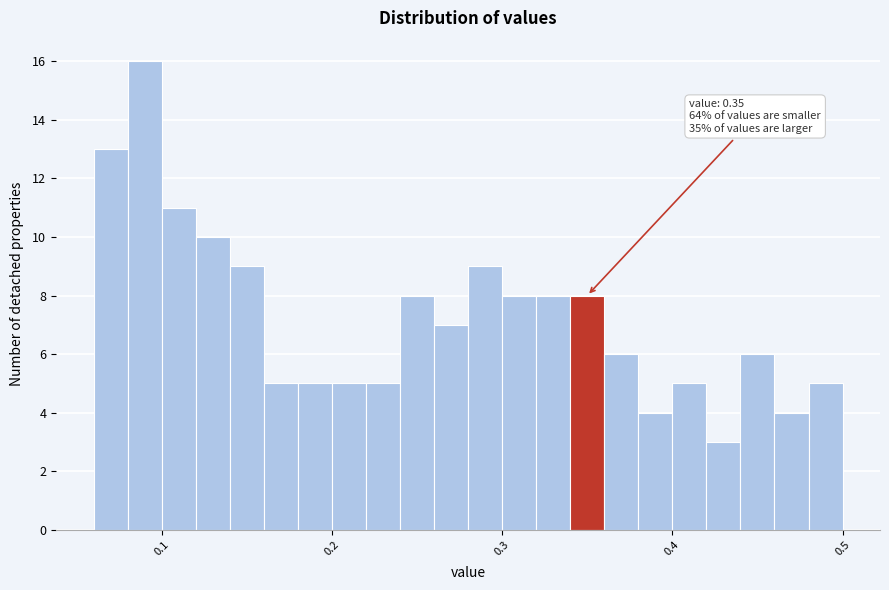

Around what value on the x-axis is the tallest bar? Give the approximate position of its centre, as read against the axis.

0.09